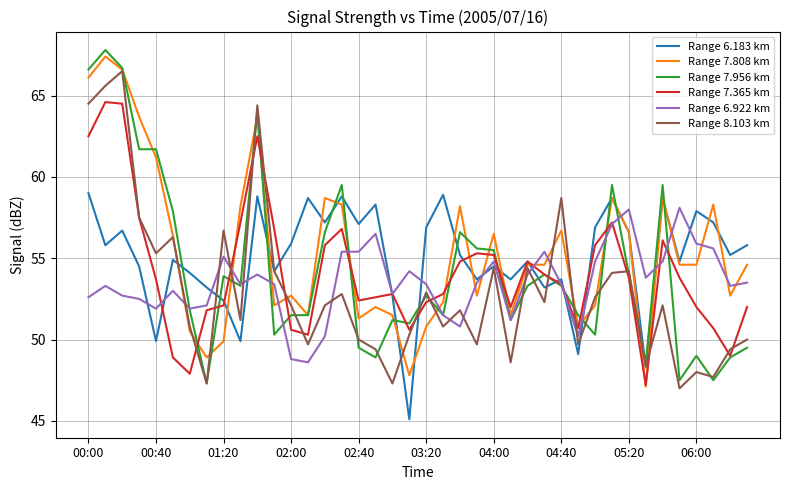

What is the smallest value displayed?

45.1